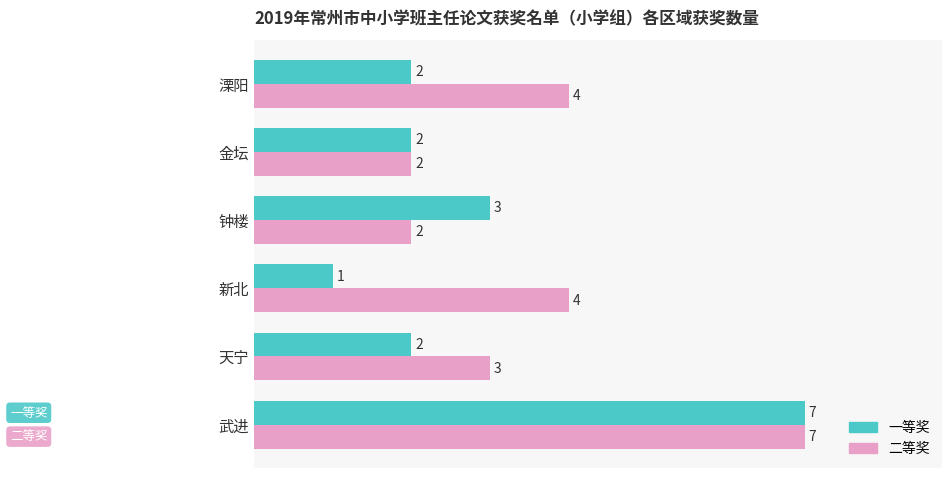

The value of 一等奖 at 新北 is 2. True or false?

False